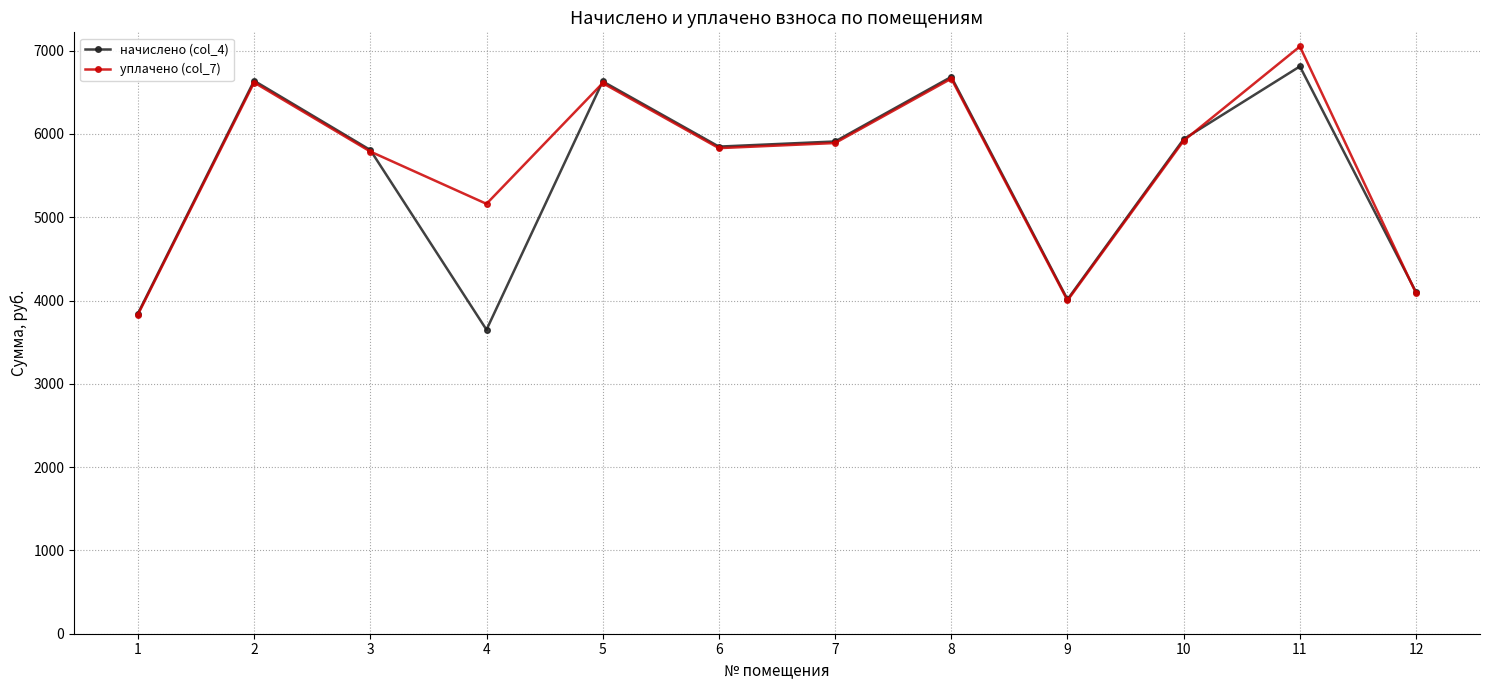

The value of уплачено (col_7) at 3 is 3640.5. True or false?

False